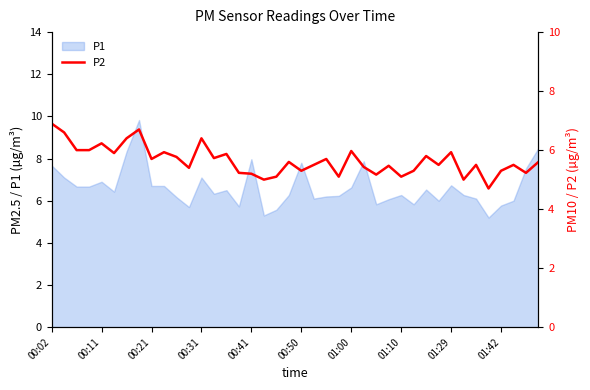

Between 25 and 37, which is larger?

37